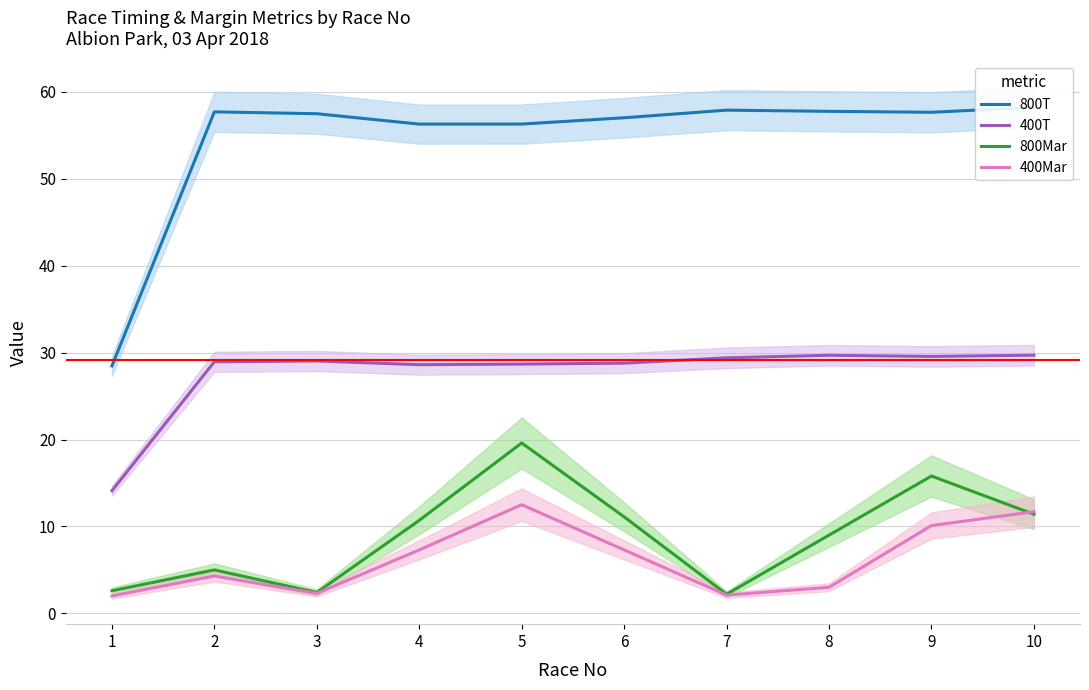

True or false: 800Mar and 400Mar intersect in this chart.

True